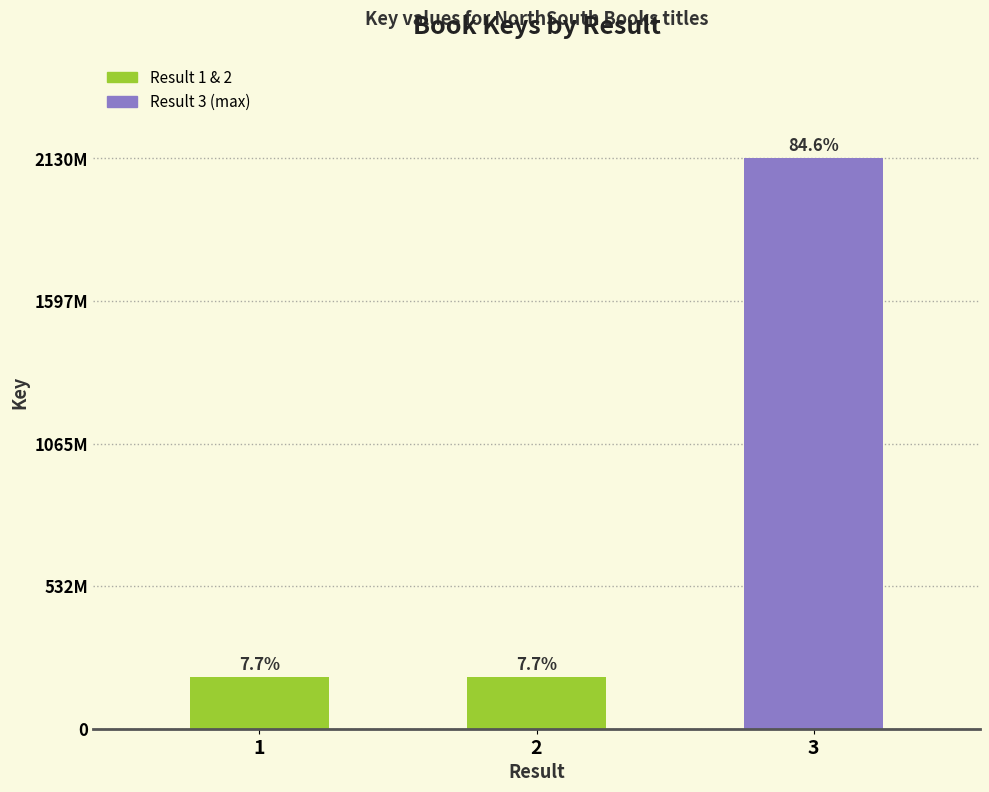

Are the bars horizontal?

No